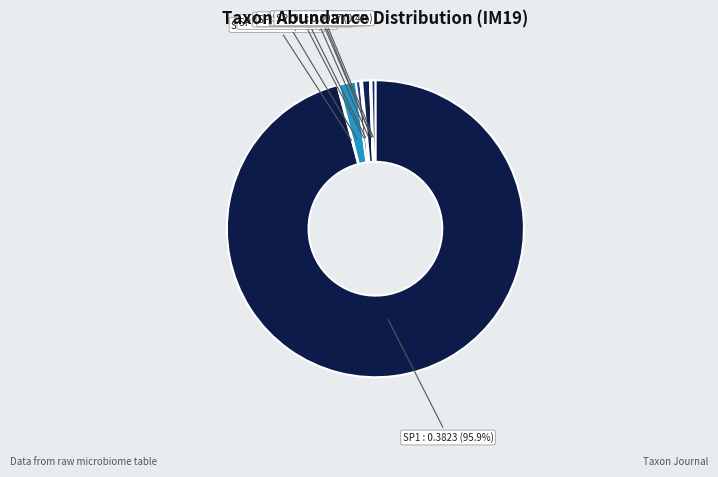

Which has a higher value, SP106 or SP191?

SP106